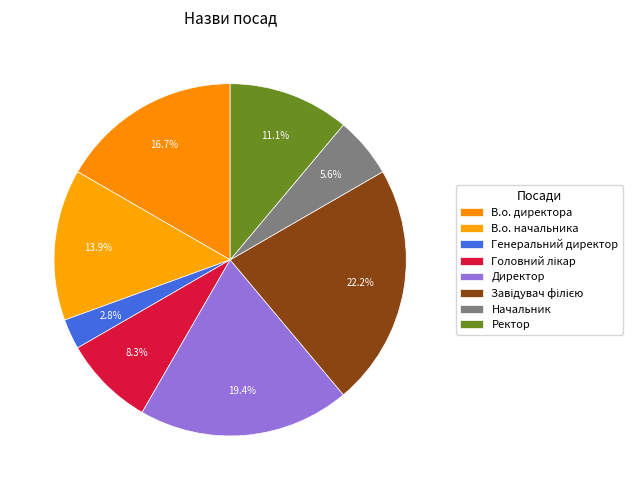

To the nearest percent, what is the difference between the largest and smallest slice percentages?

19%